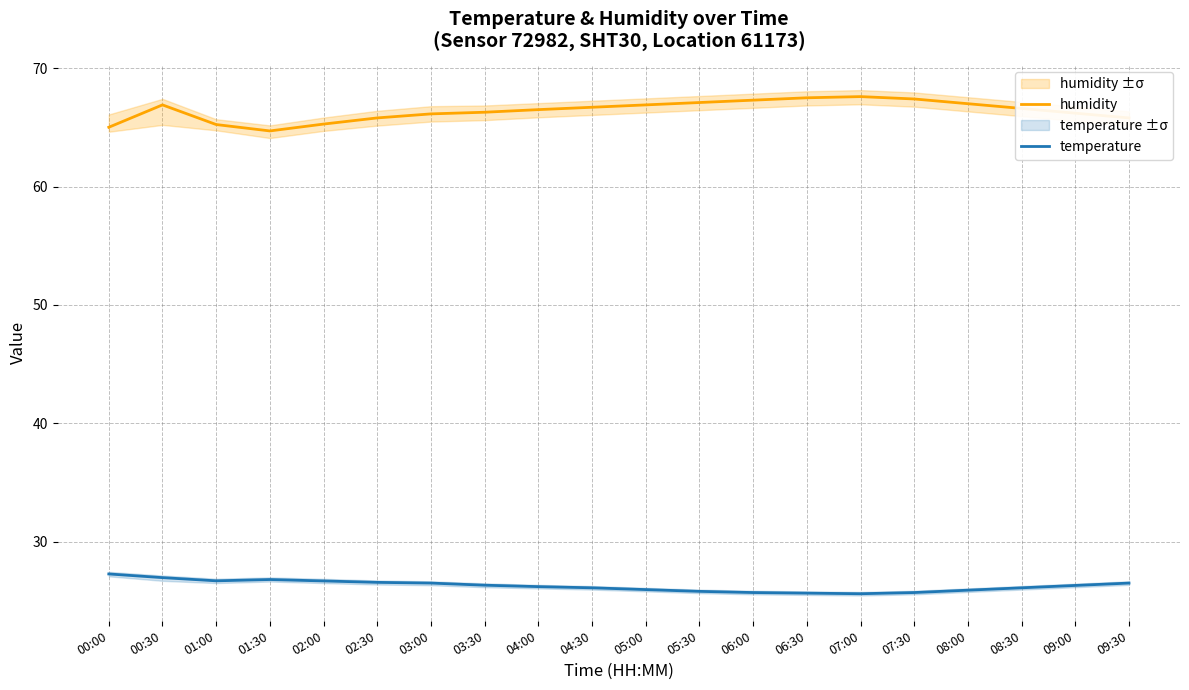

Reading left to right, what are all the values shown in this chart?

humidity: 00:00=65.0	00:30=66.9	01:00=65.2	01:30=64.7	02:00=65.3	02:30=65.8	03:00=66.1	03:30=66.3	04:00=66.5	04:30=66.7	05:00=66.9	05:30=67.1	06:00=67.3	06:30=67.5	07:00=67.6	07:30=67.4	08:00=67.0	08:30=66.6	09:00=66.2	09:30=65.8
temperature: 00:00=27.3	00:30=27.0	01:00=26.7	01:30=26.8	02:00=26.7	02:30=26.6	03:00=26.5	03:30=26.3	04:00=26.2	04:30=26.1	05:00=25.9	05:30=25.8	06:00=25.7	06:30=25.6	07:00=25.6	07:30=25.7	08:00=25.9	08:30=26.1	09:00=26.3	09:30=26.5